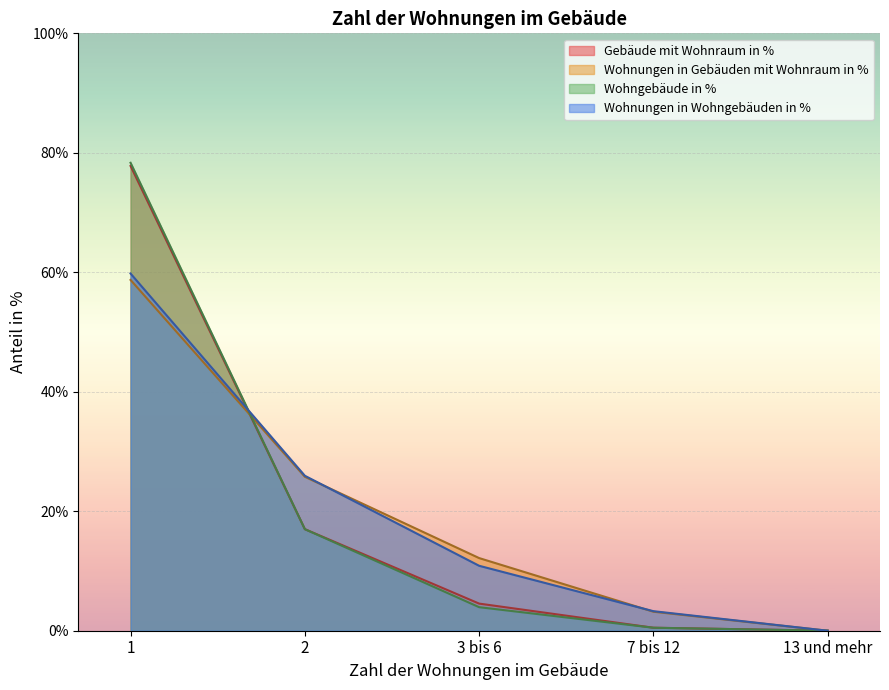

Which series ends up on top after the final intersection of Wohnungen in Gebäuden mit Wohnraum in % and Wohngebäude in %?

Wohnungen in Gebäuden mit Wohnraum in %